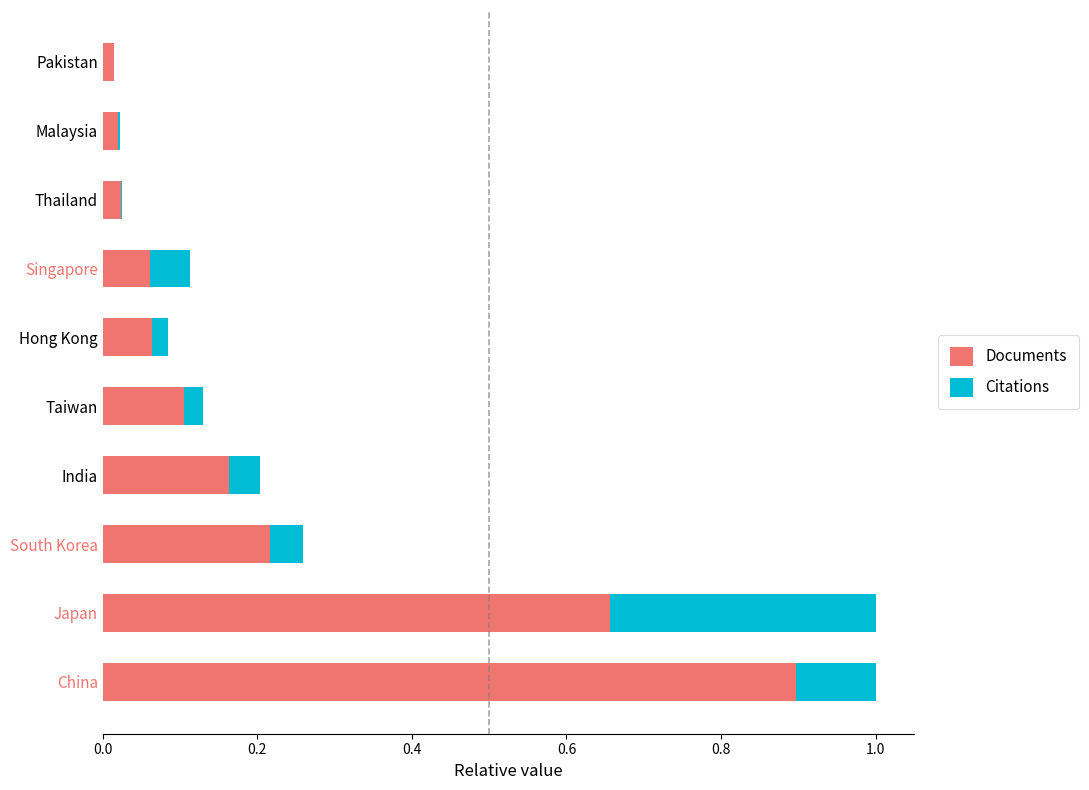

Is the value of Citations at India greater than the value of Documents at Taiwan?

No